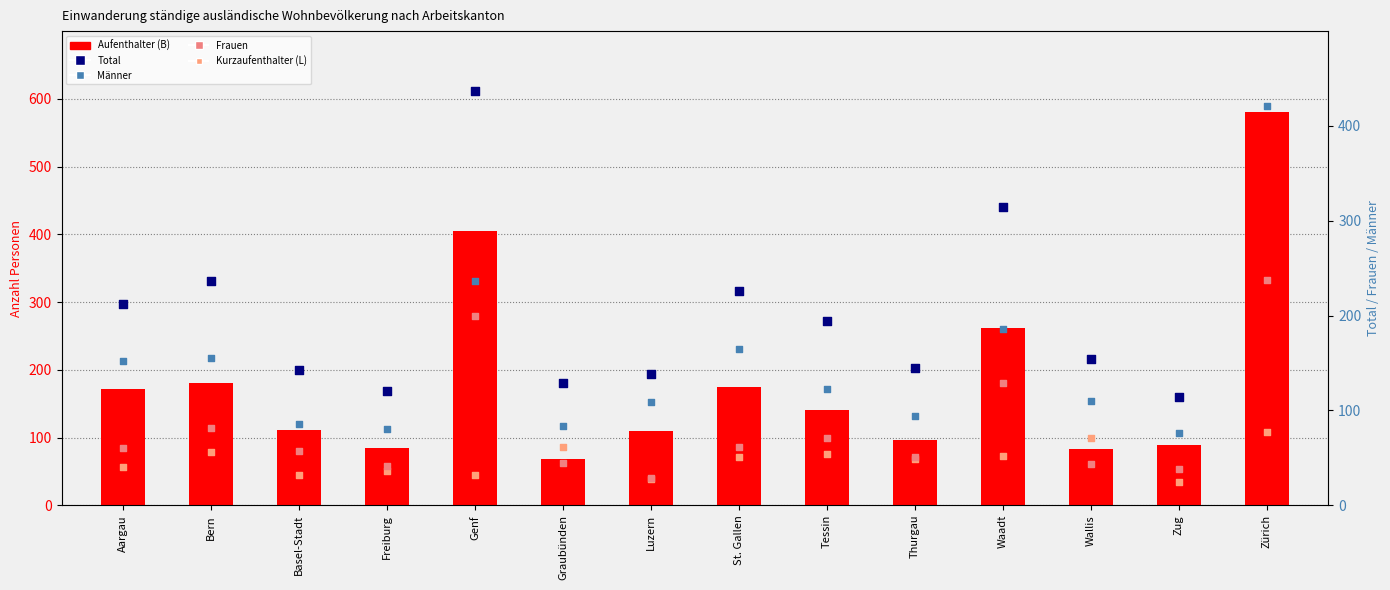

Which series contains the lowest Y value?

Kurzaufenthalter (L)